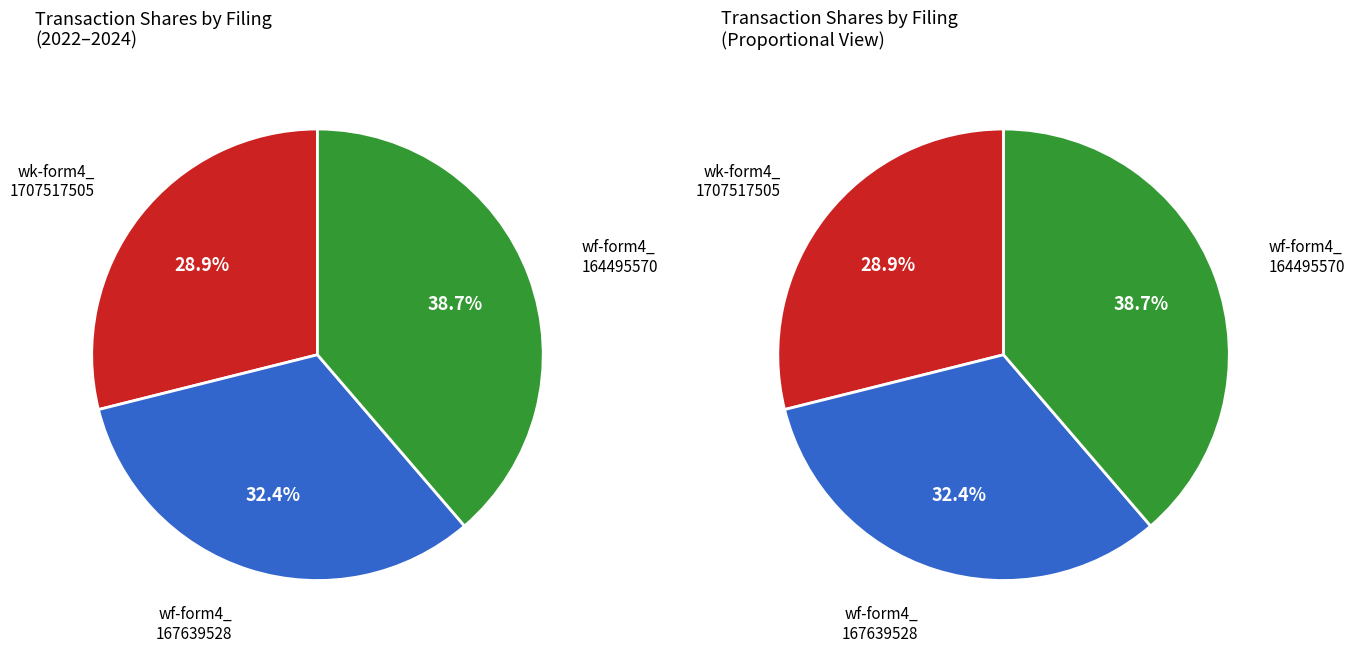

To the nearest percent, what is the difference between the wf-form4_164495570888770.xml and wk-form4_1707517505.xml slice percentages?

10%